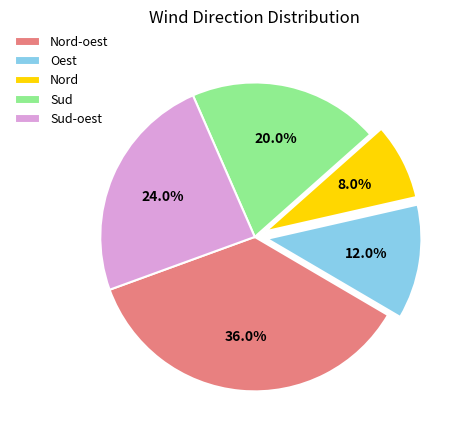

To the nearest percent, what is the difference between the Sud and Oest slice percentages?

8%